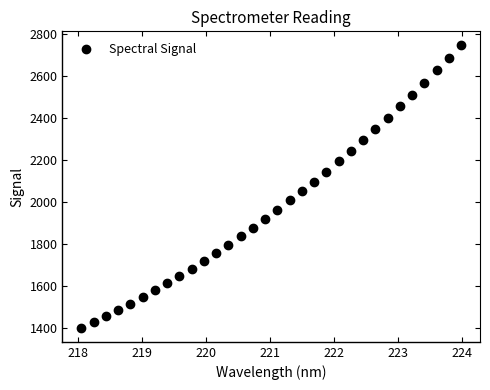

What is the range of X values (max minus min)?

5.9